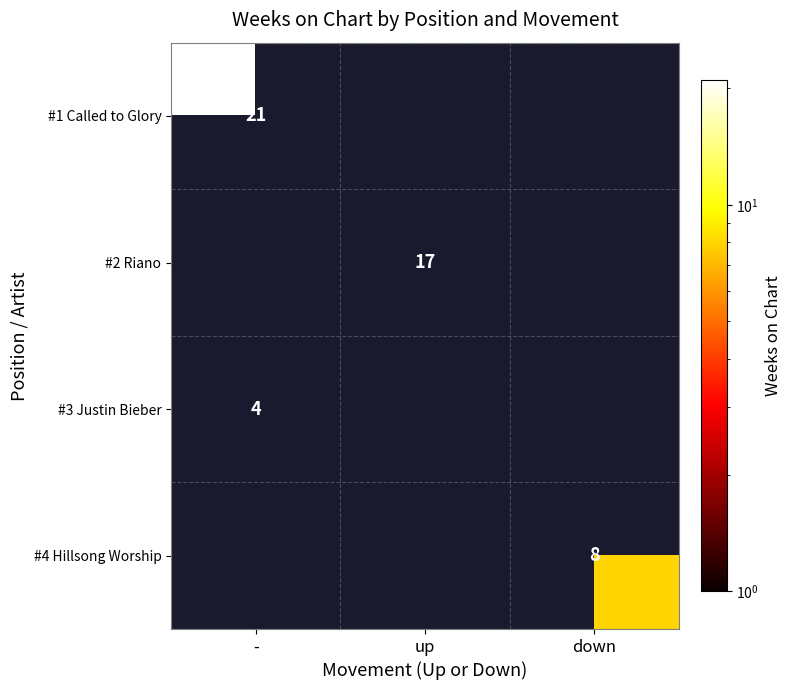

The value of #1 Called to Glory at - is 33.6. True or false?

False